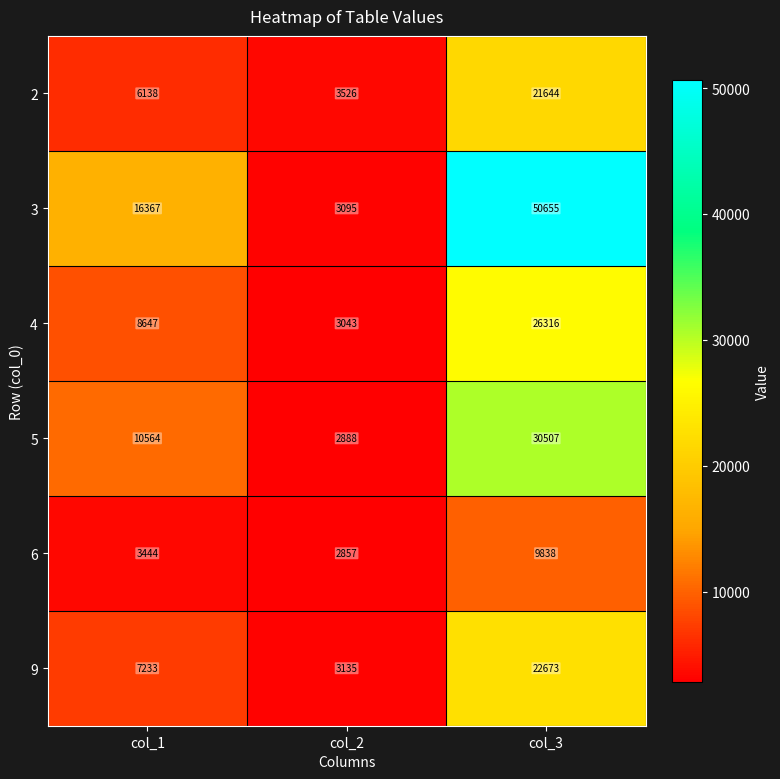

What is the difference between the highest and lowest values at col_3?

40817